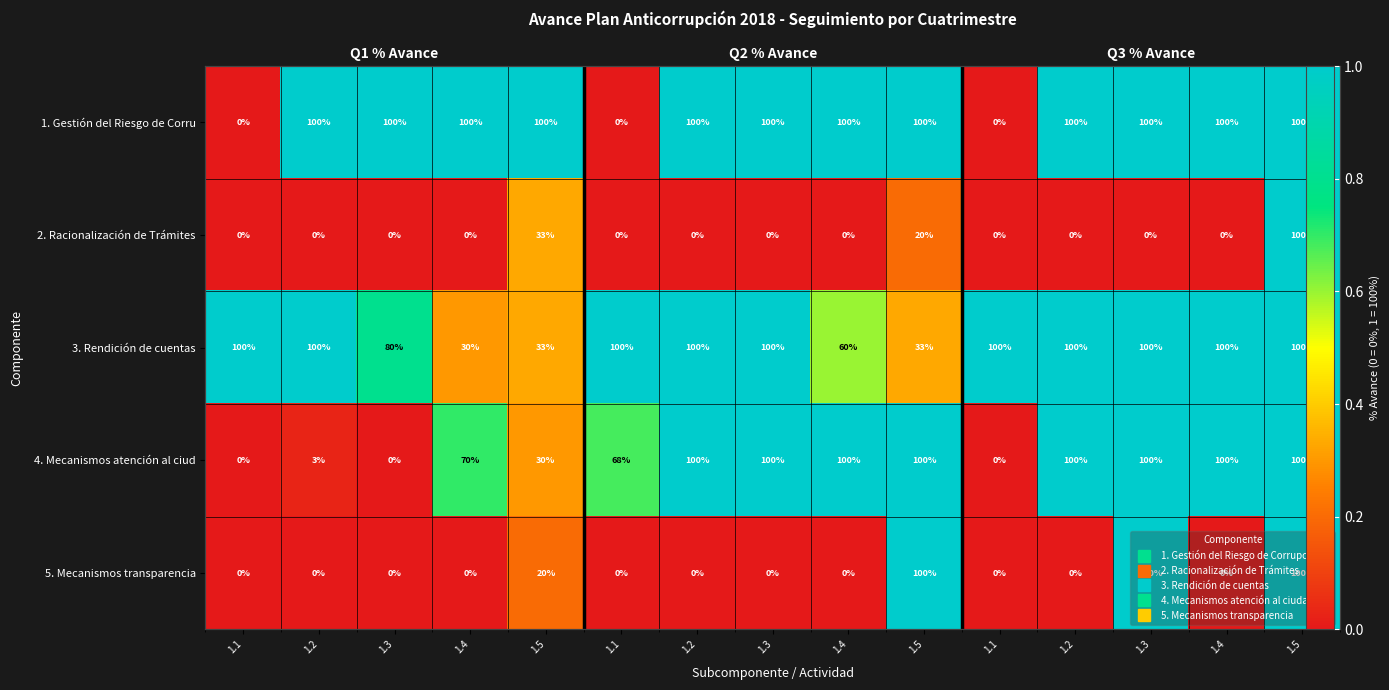

The value of 1. Gestión del Riesgo de Corru at 1.1 is 0.0. True or false?

True